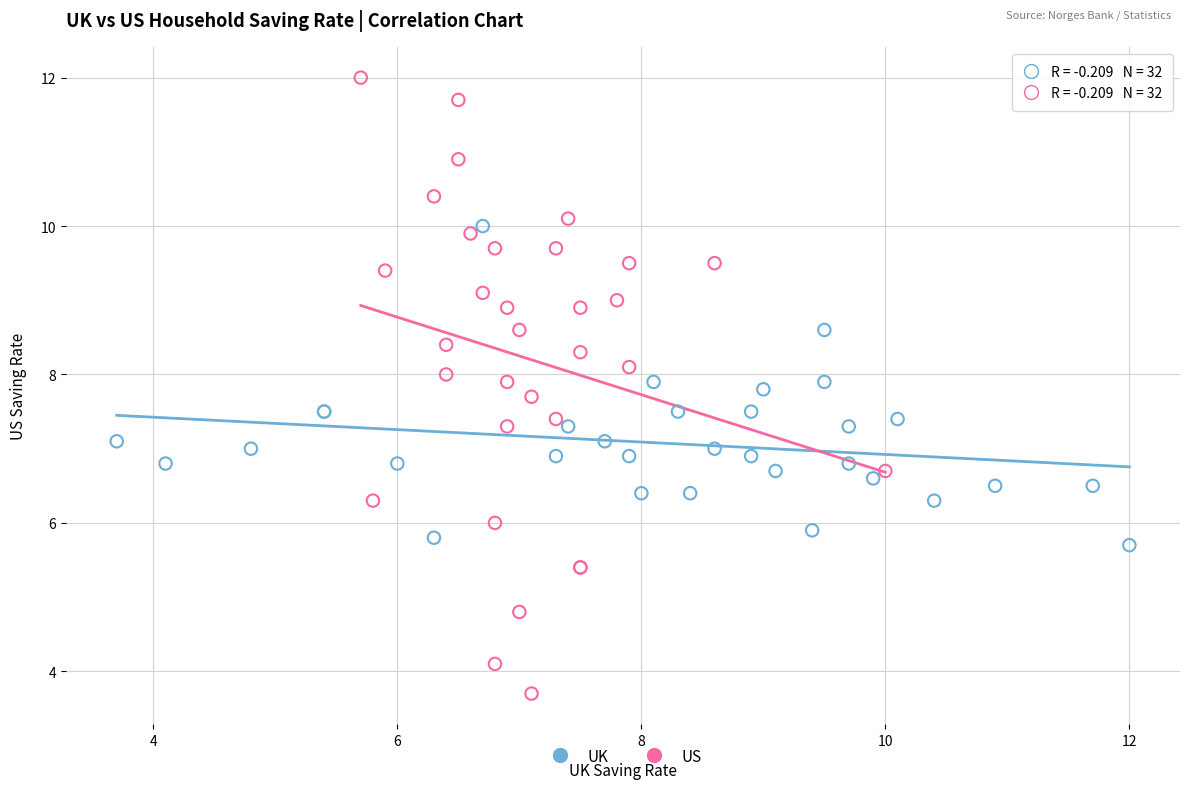

Which series reaches the maximum Y coordinate?

US